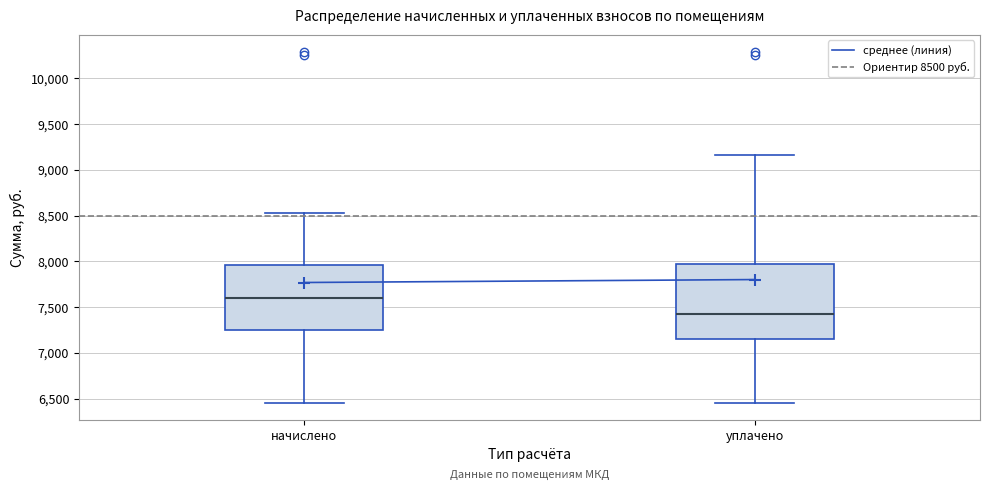

Comparing the boxes themselves (not the whiskers), which one is the tallest?

уплачено